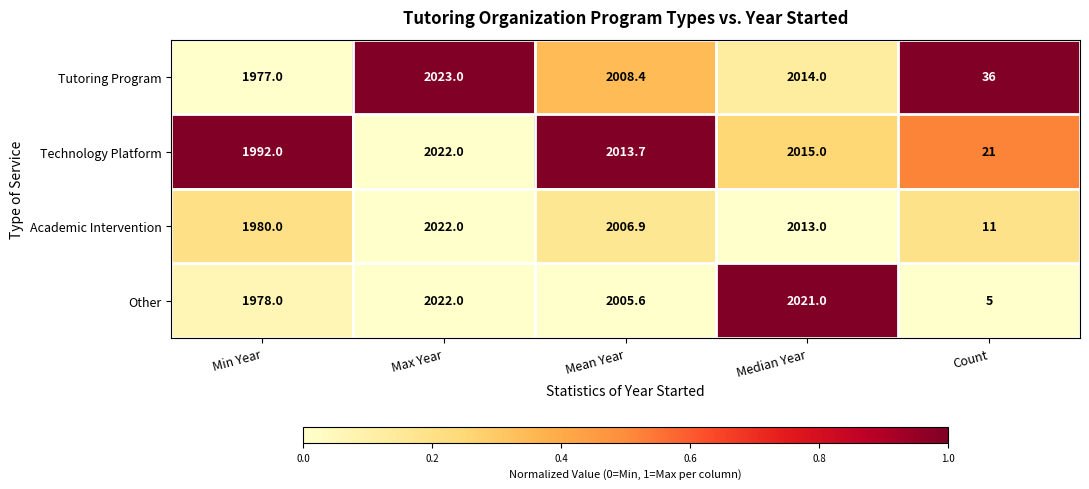

What is the difference between the highest and lowest values at Mean Year?

8.1